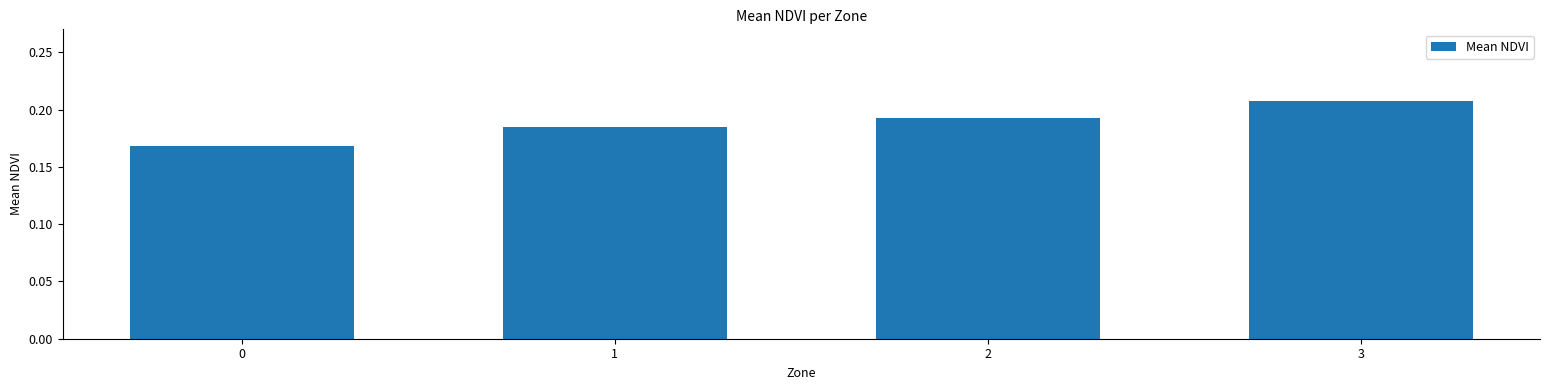

True or false: the data shows 0.1 at 0.

False